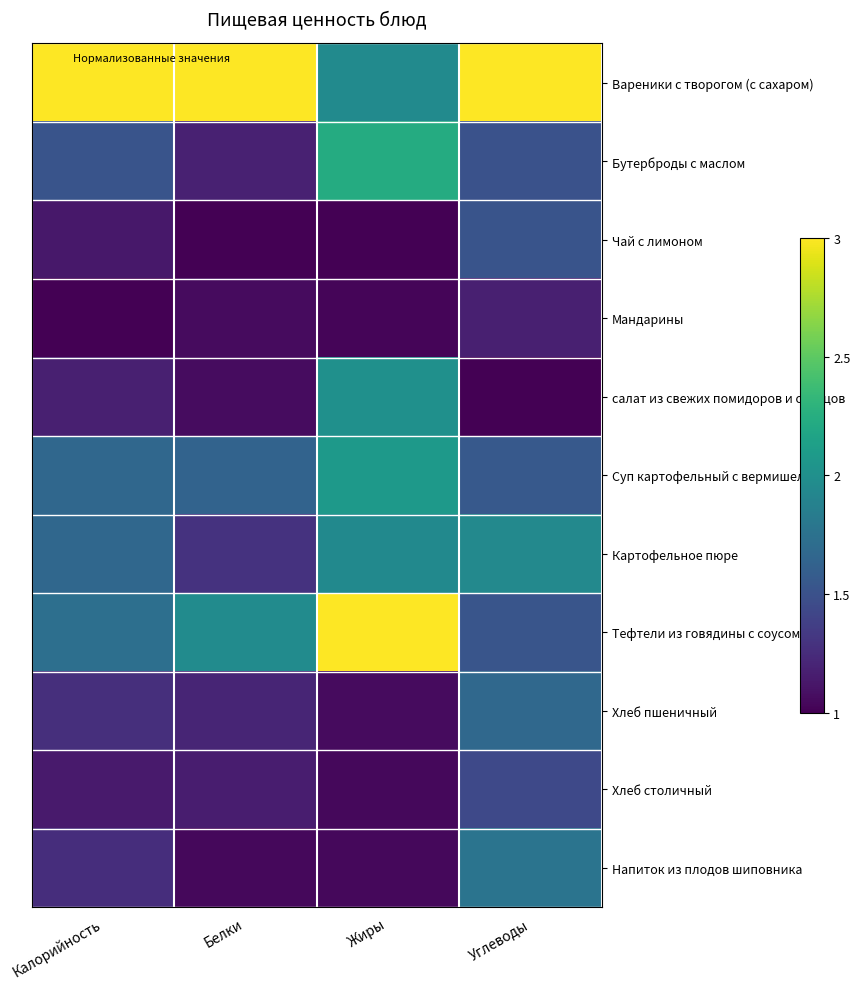

How many distinct data groups are displayed?

11